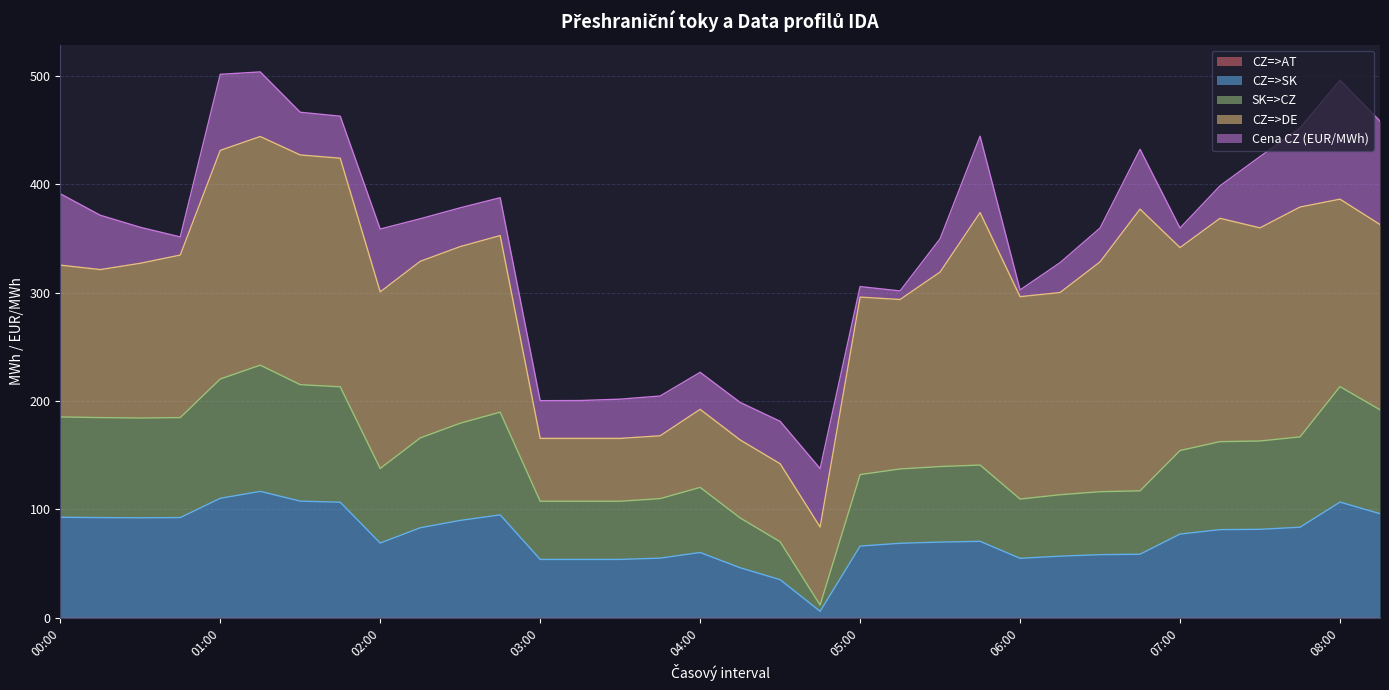

True or false: CZ=>SK and CZ=>DE intersect in this chart.

False